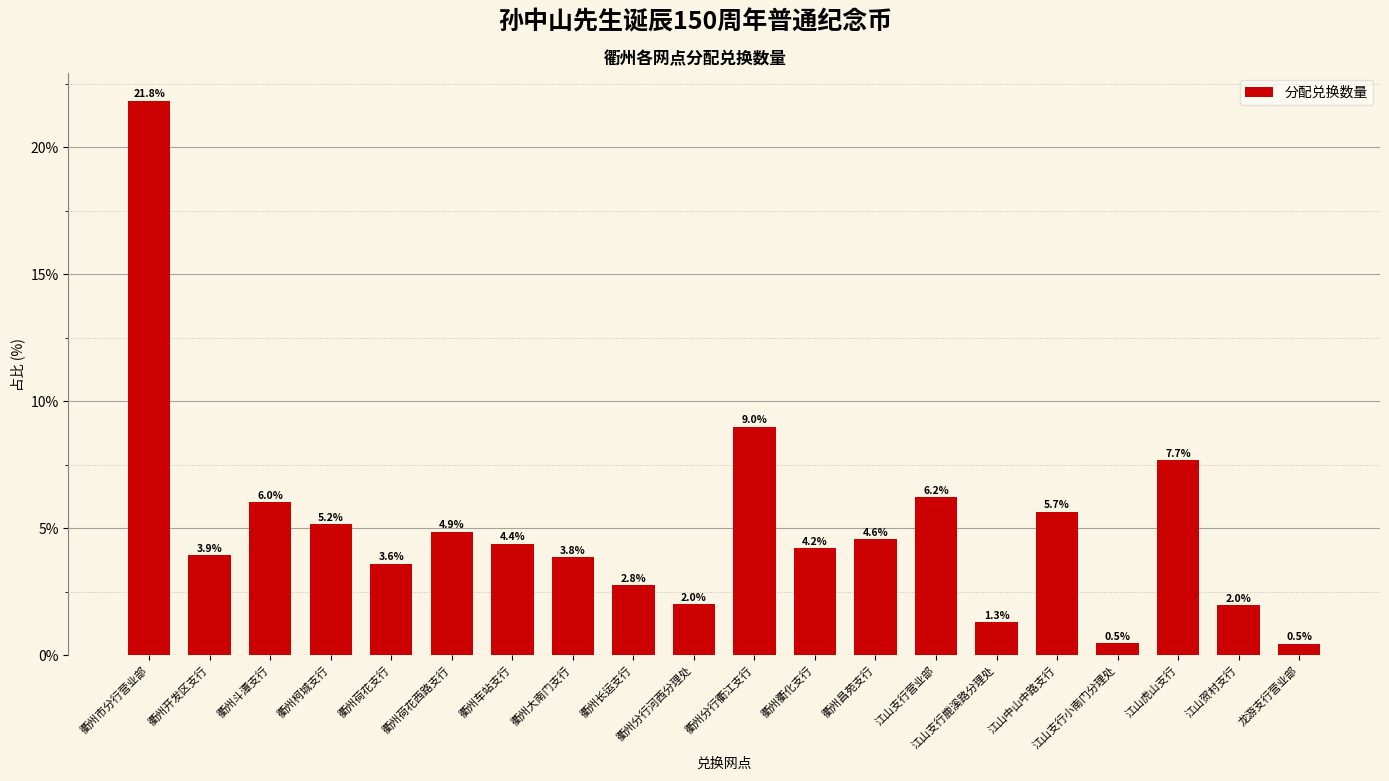

Are the bars grouped side by side (vs. stacked)?

No